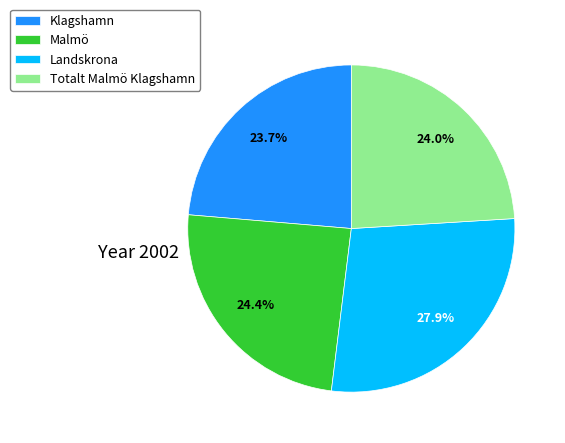

Is there any slice that represents more than half of the pie?

No